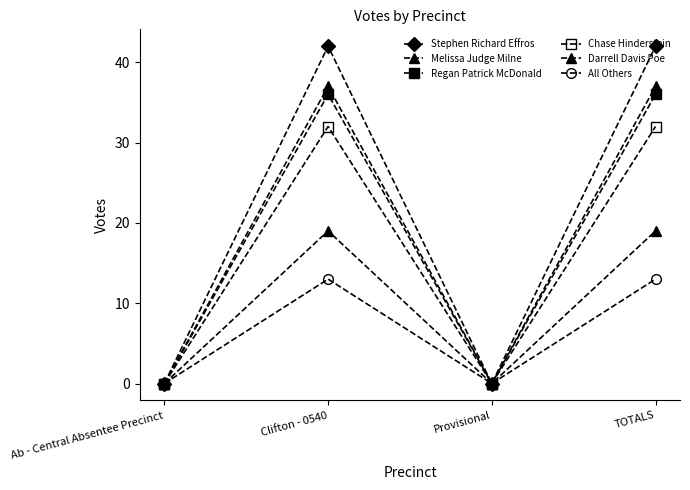

True or false: Regan Patrick McDonald has more than 0 interior local peaks.

True